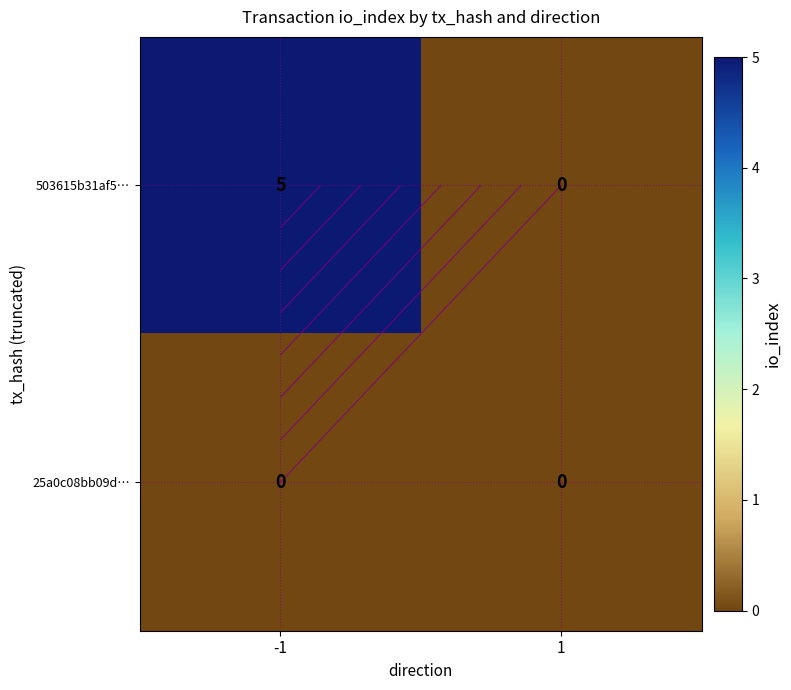

The value of 25a0c08bb09d… at 1 is 0. True or false?

True